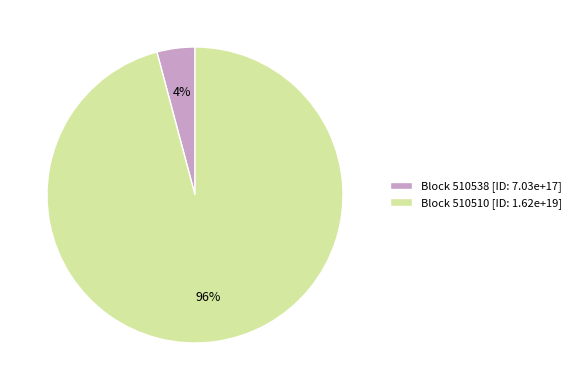

Which category has the biggest portion of the pie?

Block 510510 [ID: 1.62e+19]